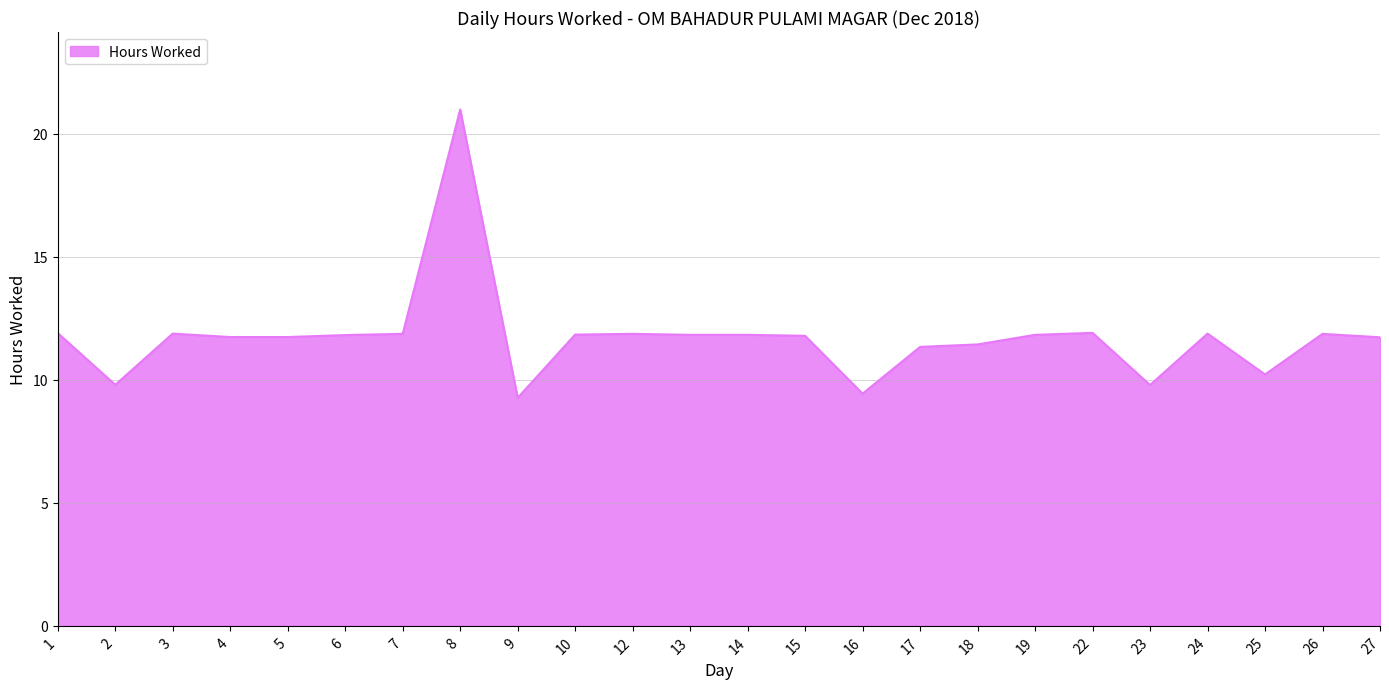

What is the change in value from 23 to 24?

+2.1